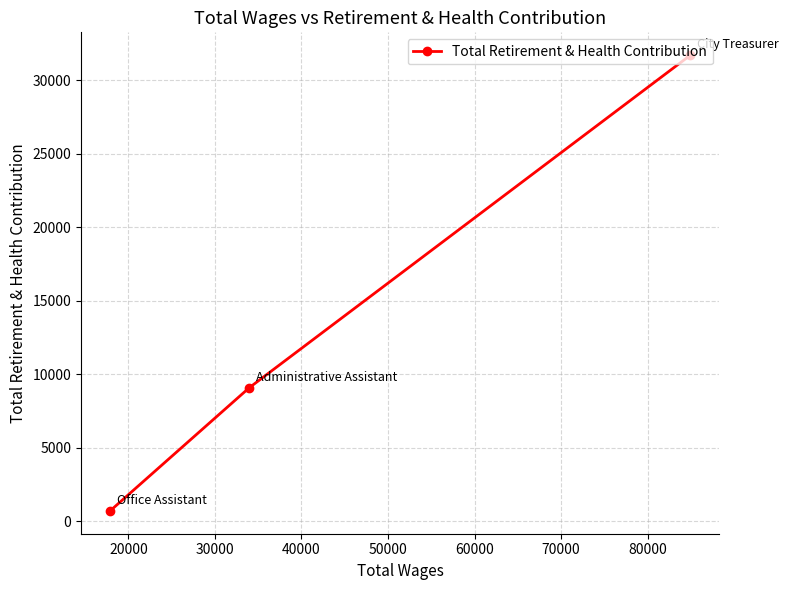

What is the greatest value displayed?

31696